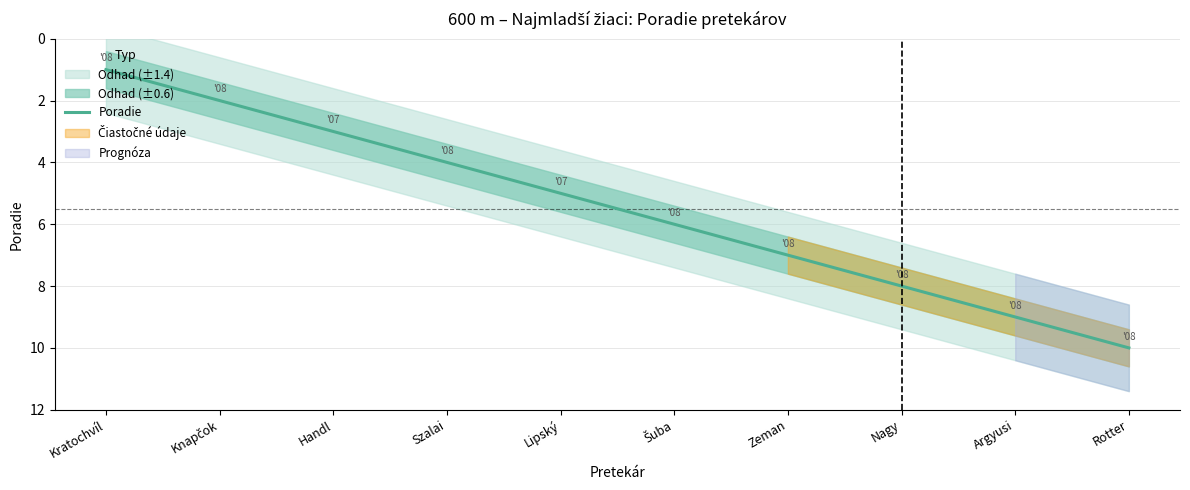

The chart shows a value of 3 at Šuba. True or false?

False